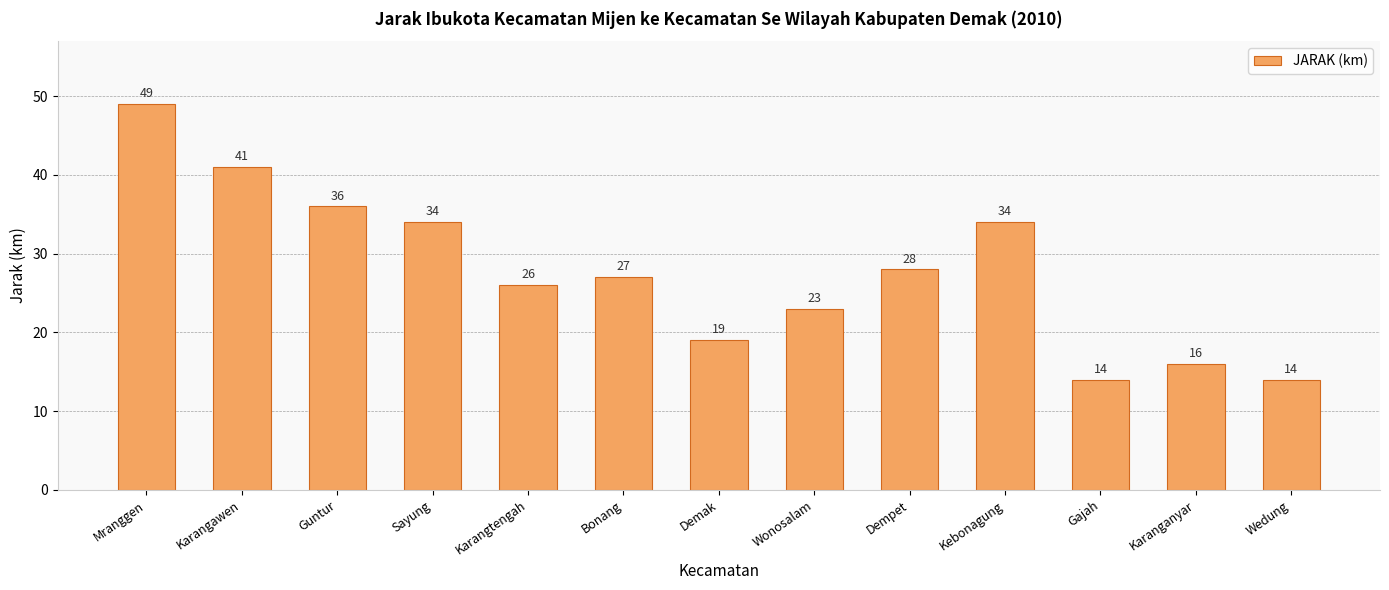

What is the sum of all values?

361